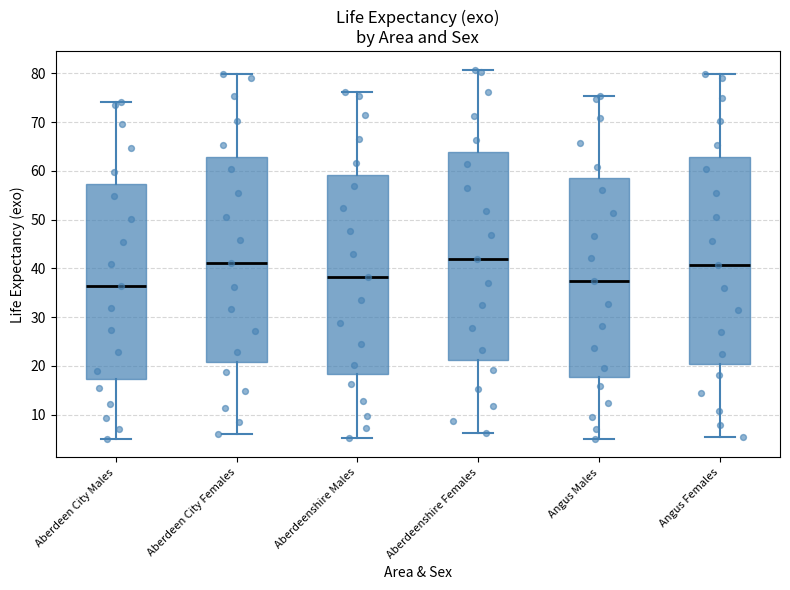

Where does the upper whisker of the box for Aberdeen City Females end on the y-axis? The values are not printed on the chart, so give them approximately, as read against the axis.

80